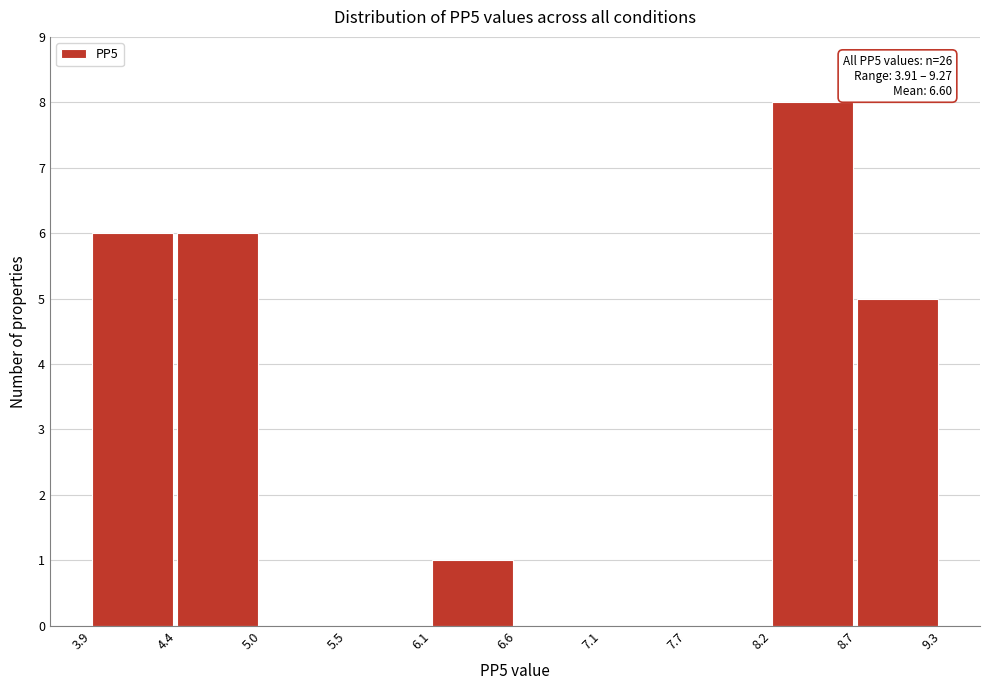

Over which range of the x-axis is the bar tallest?

8.2 to 8.7